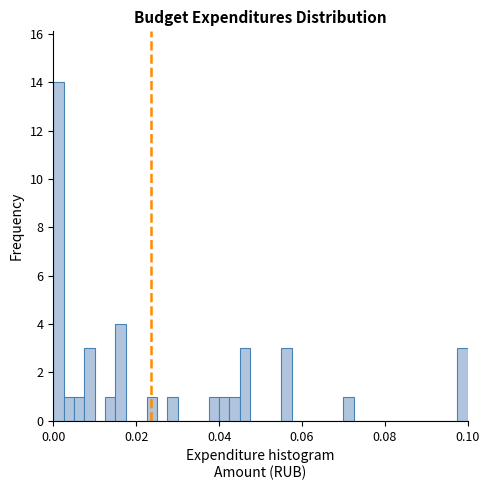

Read against the x-axis, roughly where is the centre of the tallest bar?

0.002